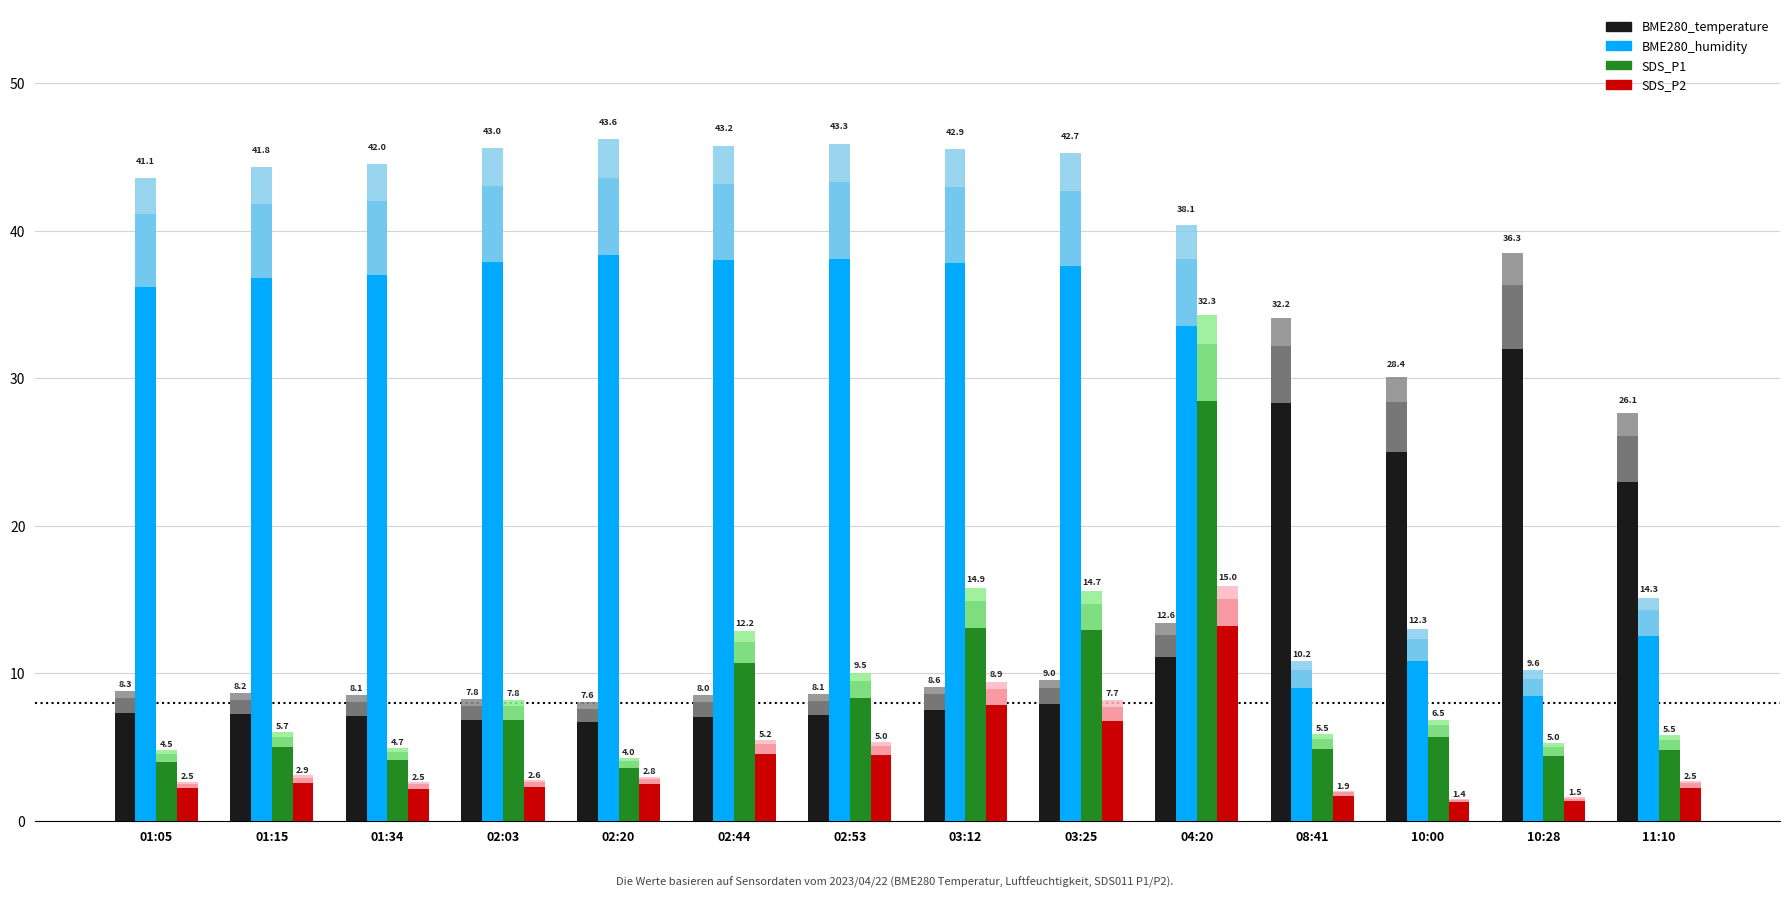

Is the value of BME280_humidity at 08:41 greater than the value of BME280_temperature at 02:44?

Yes